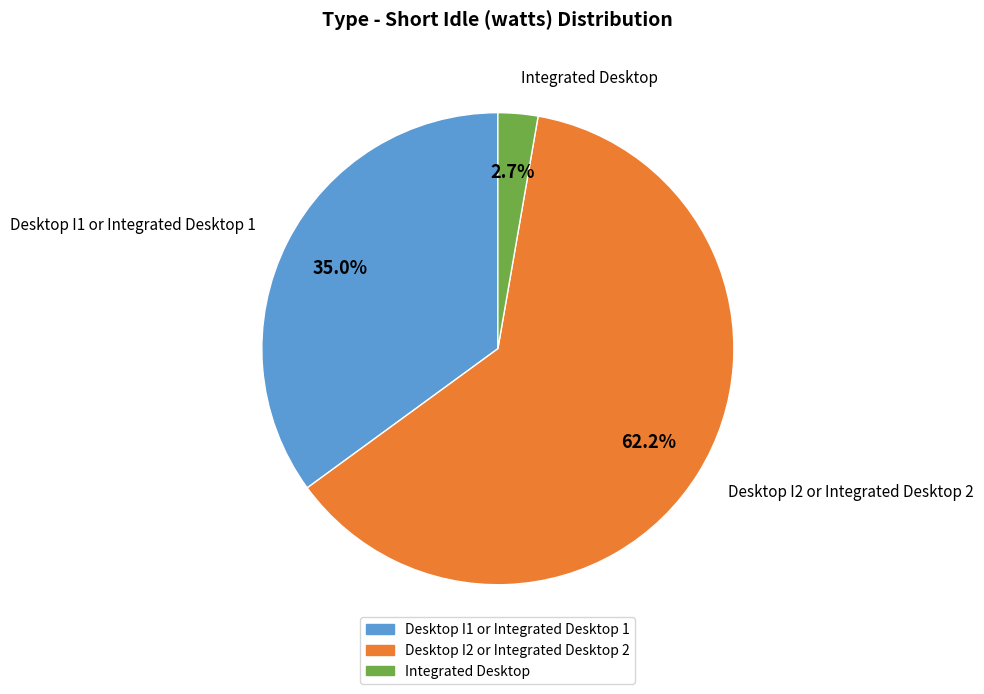

Rank the categories by value from highest to lowest.

Desktop I2 or Integrated Desktop 2, Desktop I1 or Integrated Desktop 1, Integrated Desktop